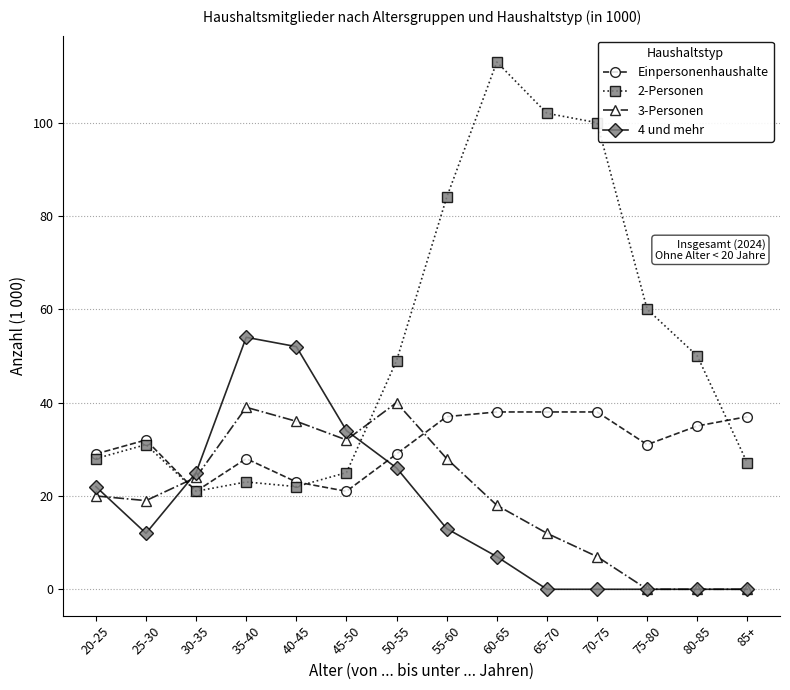

Which series ends up on top after the final intersection of 4 und mehr and 2-Personen?

2-Personen